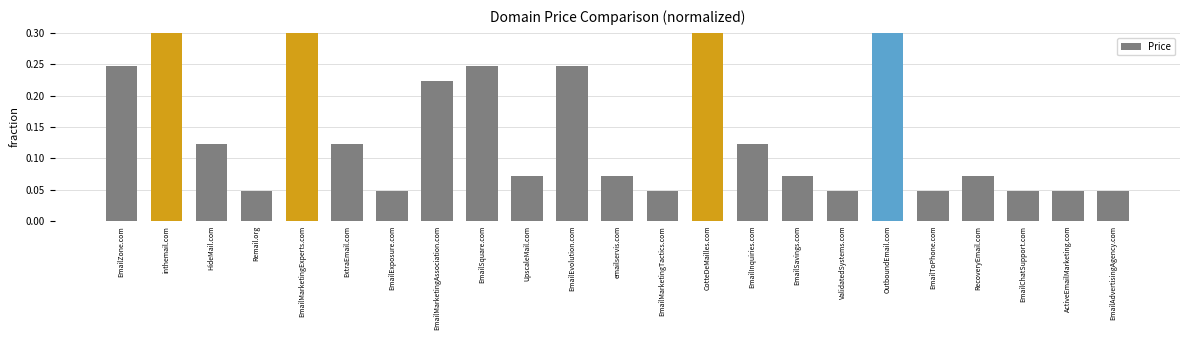

List the labels in order of value, largest first.

inthemail.com, CotteDeMailles.com, EmailMarketingExperts.com, OutboundEmail.com, EmailZone.com, EmailSquare.com, EmailEvolution.com, EmailMarketingAssociation.com, HideMail.com, ExtraEmail.com, EmailInquiries.com, UpscaleMail.com, emailservis.com, EmailSavings.com, RecoveryEmail.com, Remail.org, EmailExposure.com, EmailMarketingTactics.com, ValidatedSystems.com, EmailToPhone.com, EmailChatSupport.com, ActiveEmailMarketing.com, EmailAdvertisingAgency.com